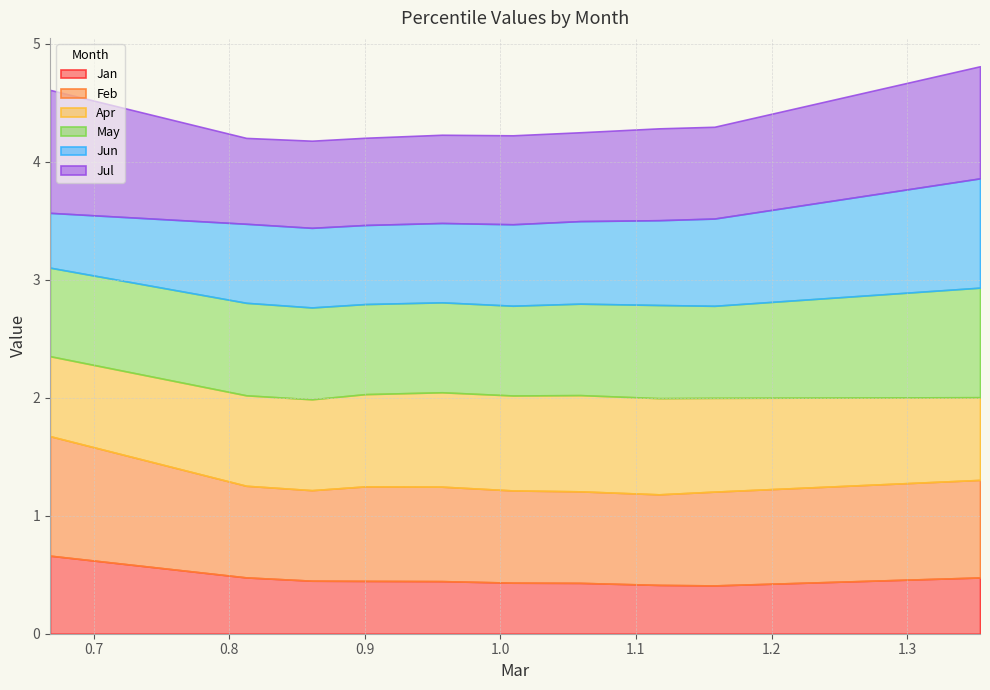

Which series has the largest total across all categories?

Feb